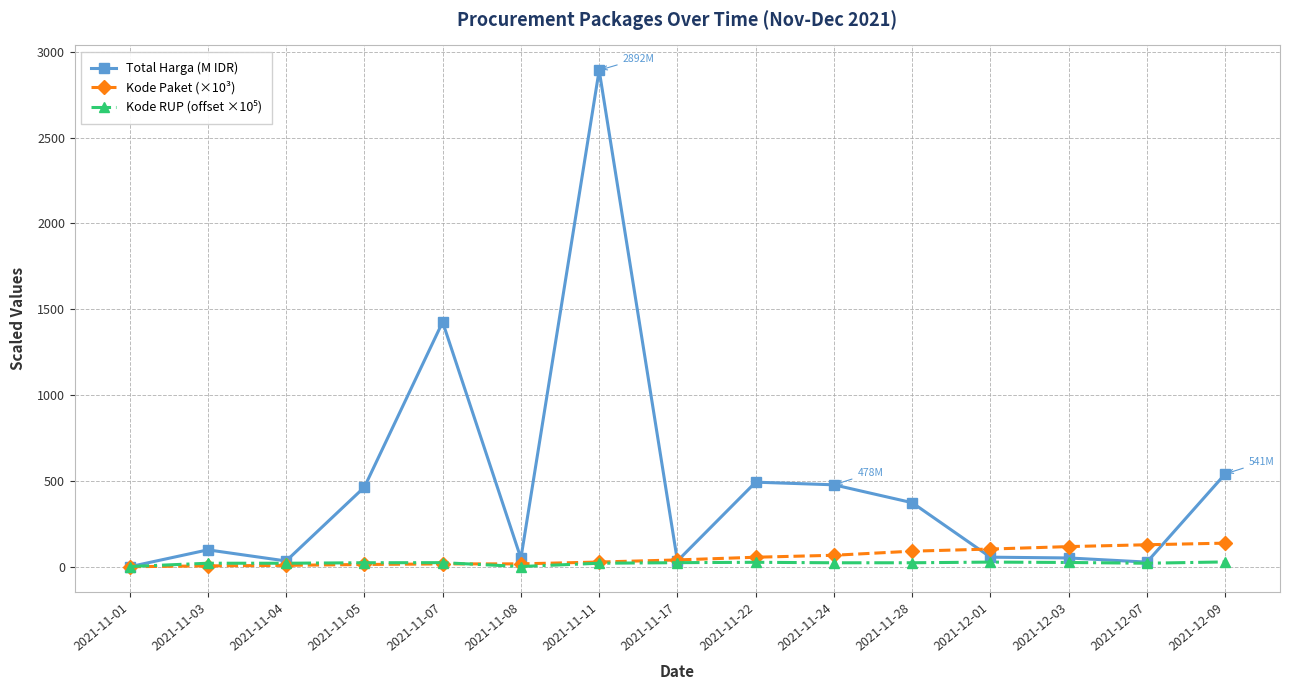

Where is the first local maximum for Total Harga (M IDR)?

2021-11-03